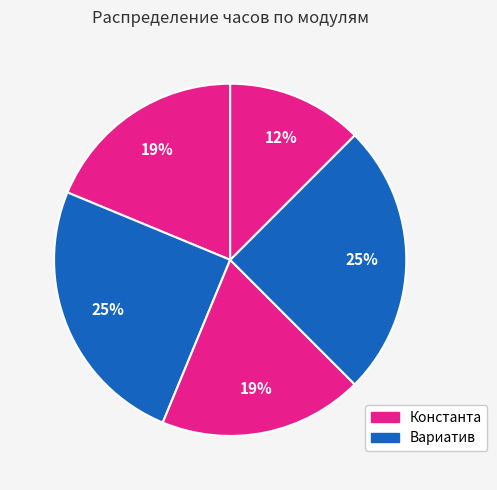

How many segments does this pie chart have?

5